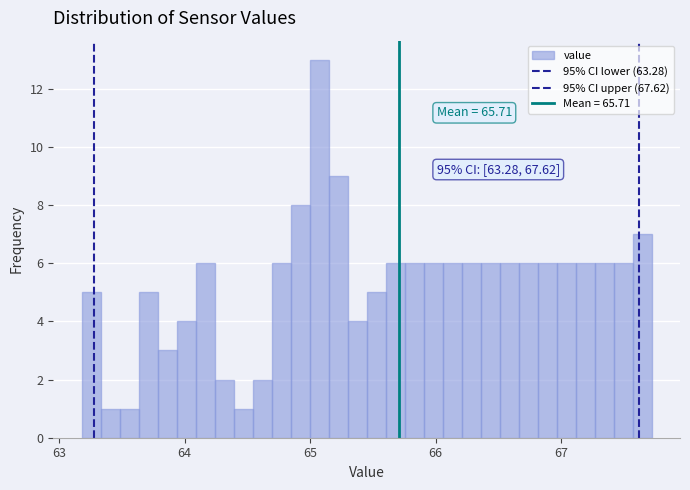

Read against the x-axis, roughly where is the centre of the tallest bar?

65.1